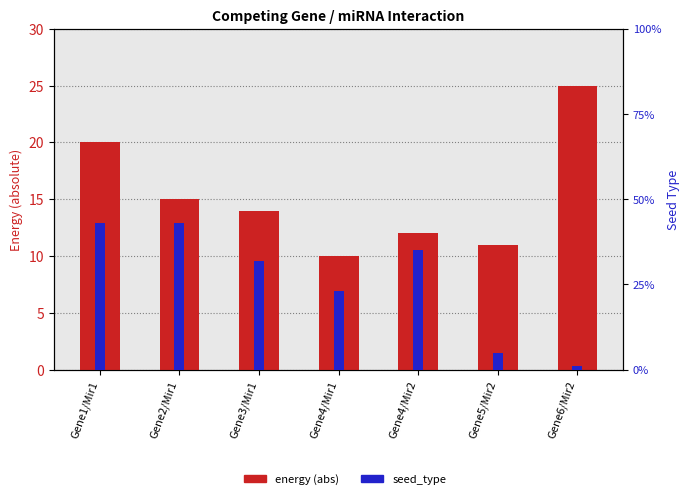

The value of energy (abs) at Gene4/Mir2 is 20.0. True or false?

False